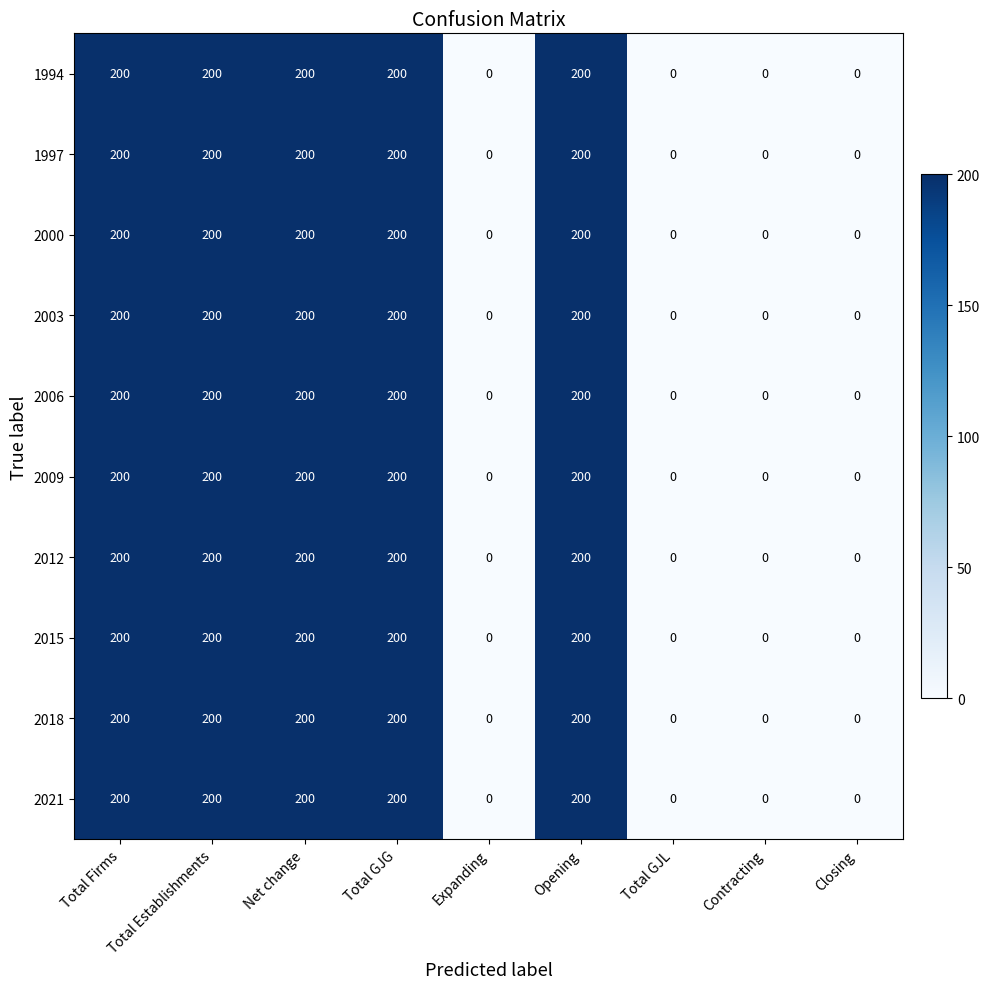

How many 2000 values are between 0 and 200?

9